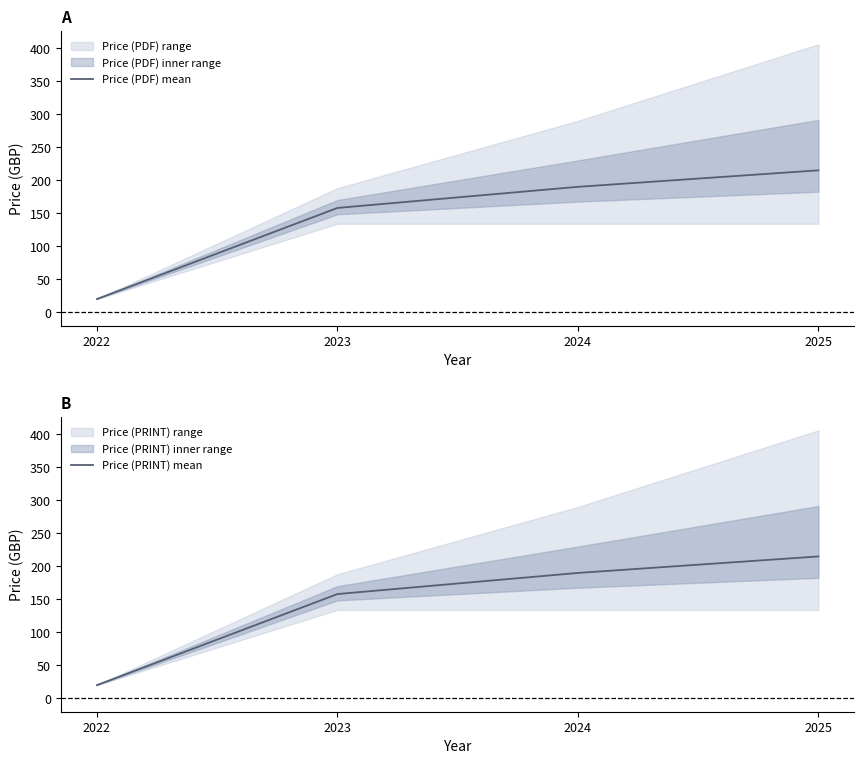

At how many categories does at least one series exceed 192?

1